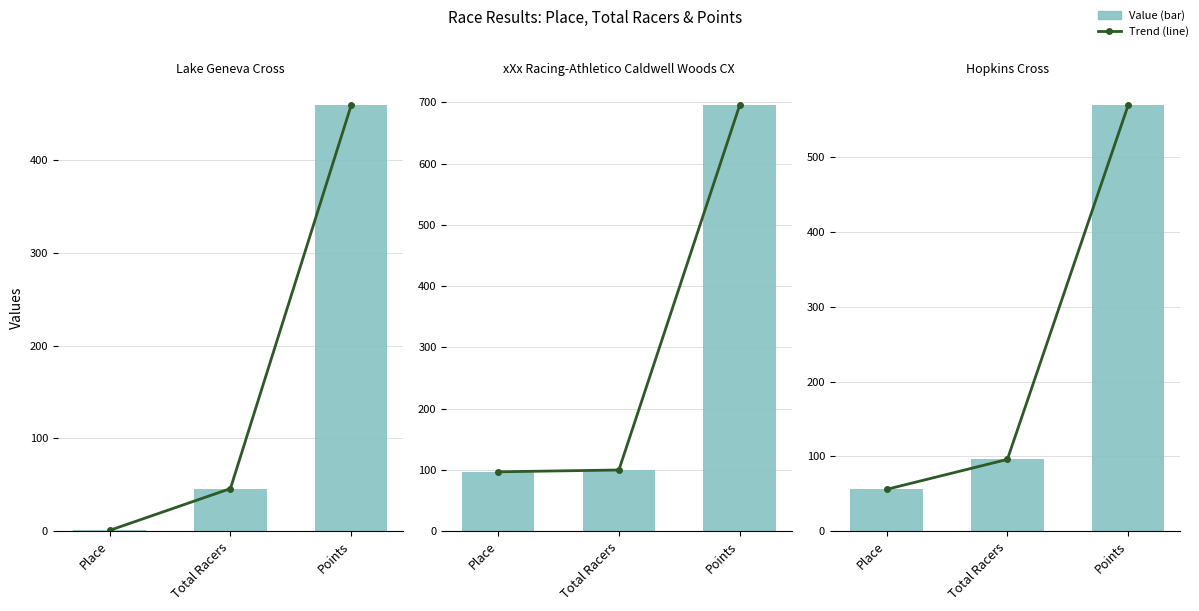

What is the label of the 3rd bar from the right?

Place